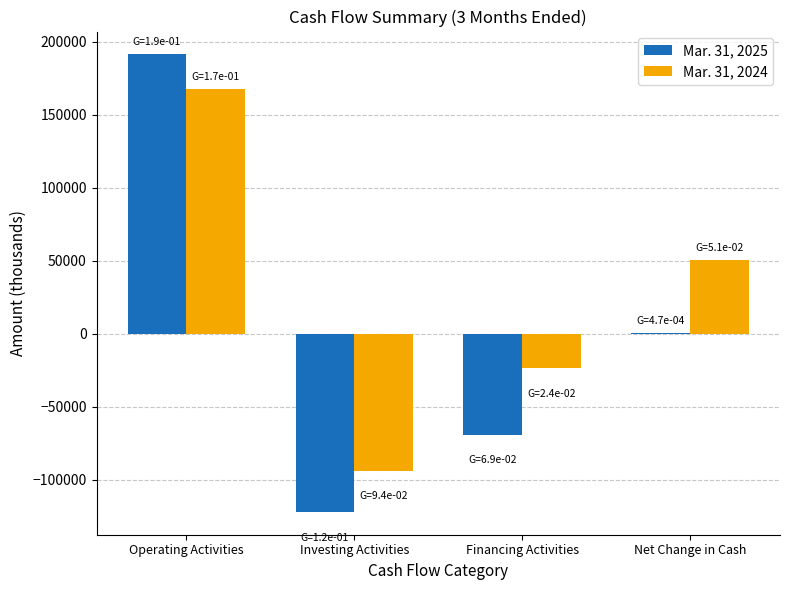

Are the bars horizontal?

No